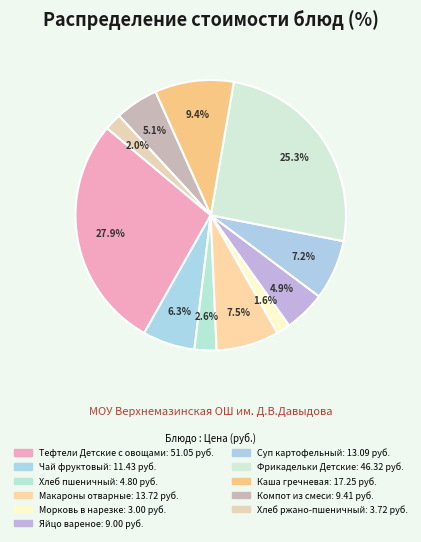

Do Компот из смеси and Хлеб ржано-пшеничный together represent more than half of the pie?

No